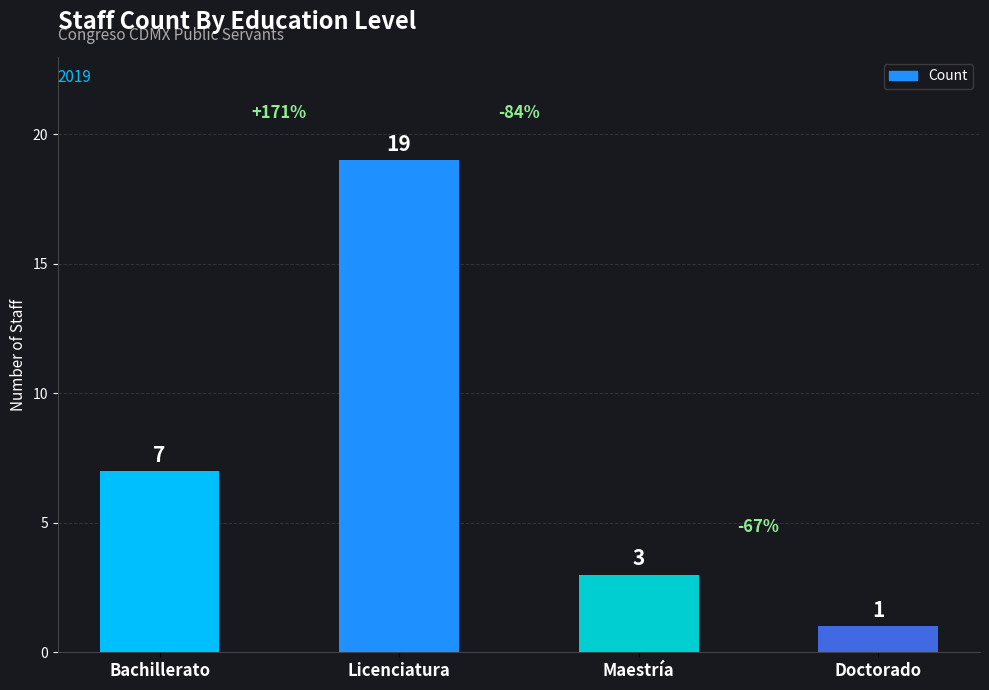

What is the approximate value at Maestría, to the nearest 5?

5